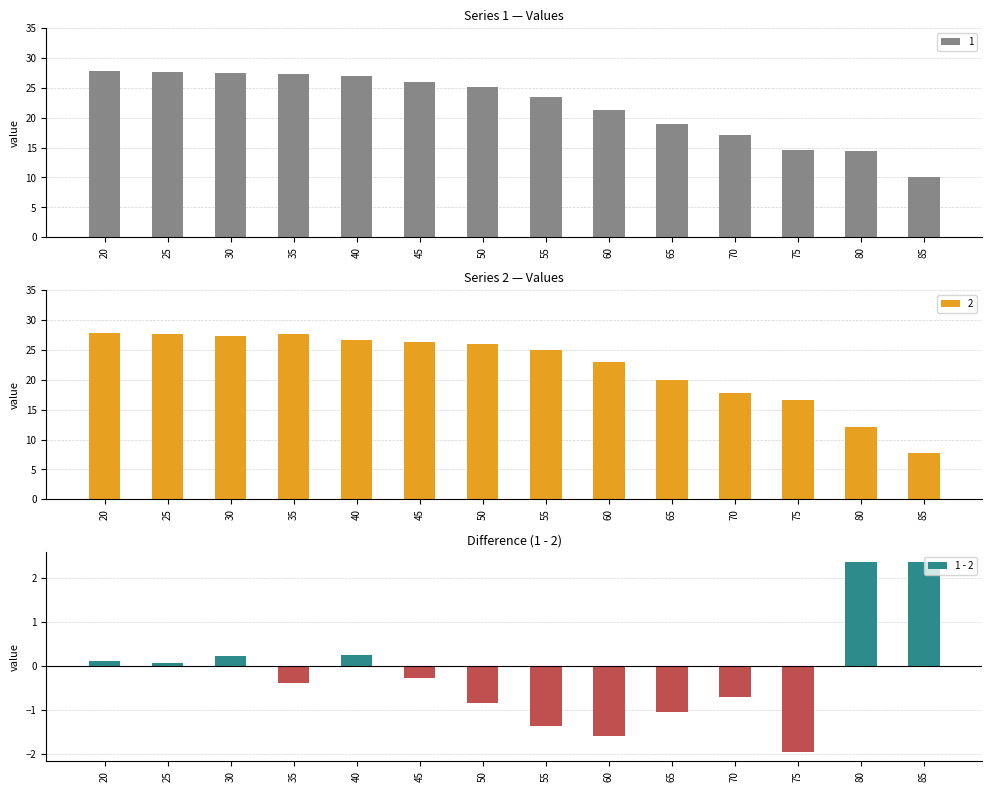

List the labels in order of value, smallest first.

75, 60, 55, 65, 50, 70, 35, 45, 25, 20, 30, 40, 85, 80